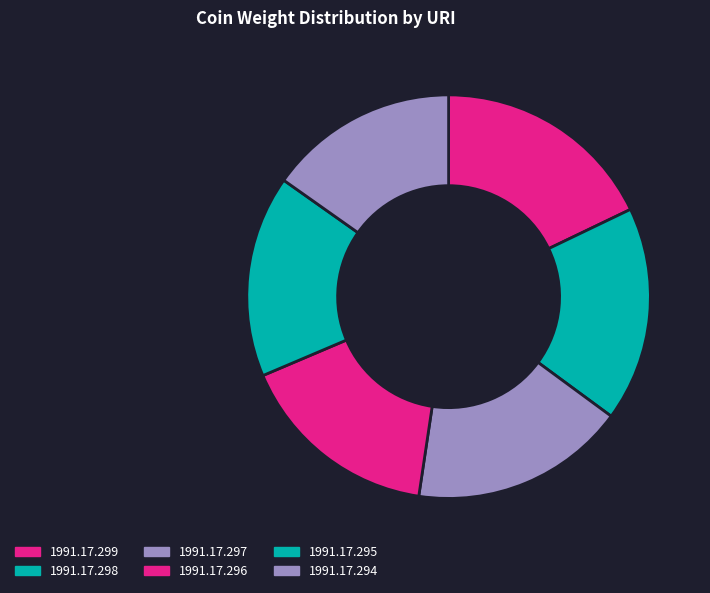

Count the number of slices in the pie.

6